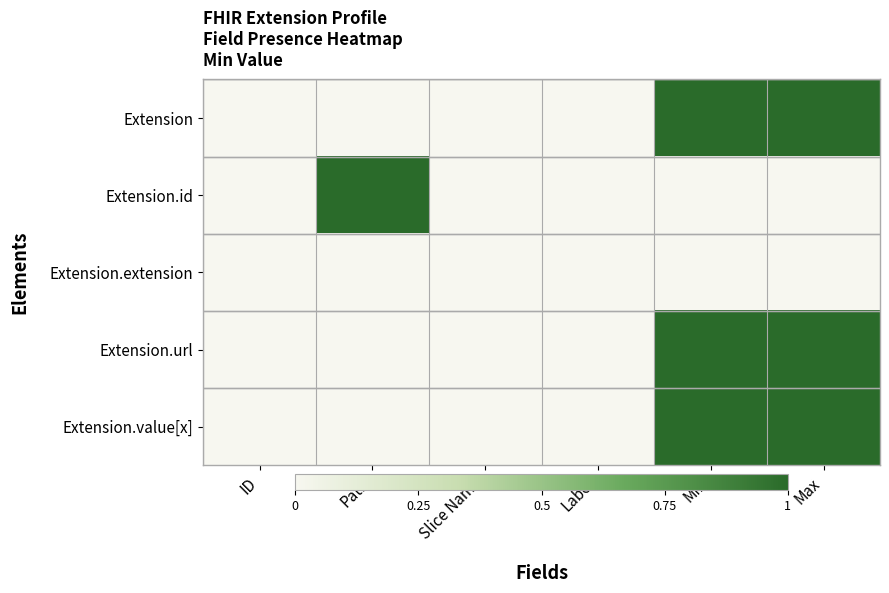

At which category is the sum across all series the highest?

Min